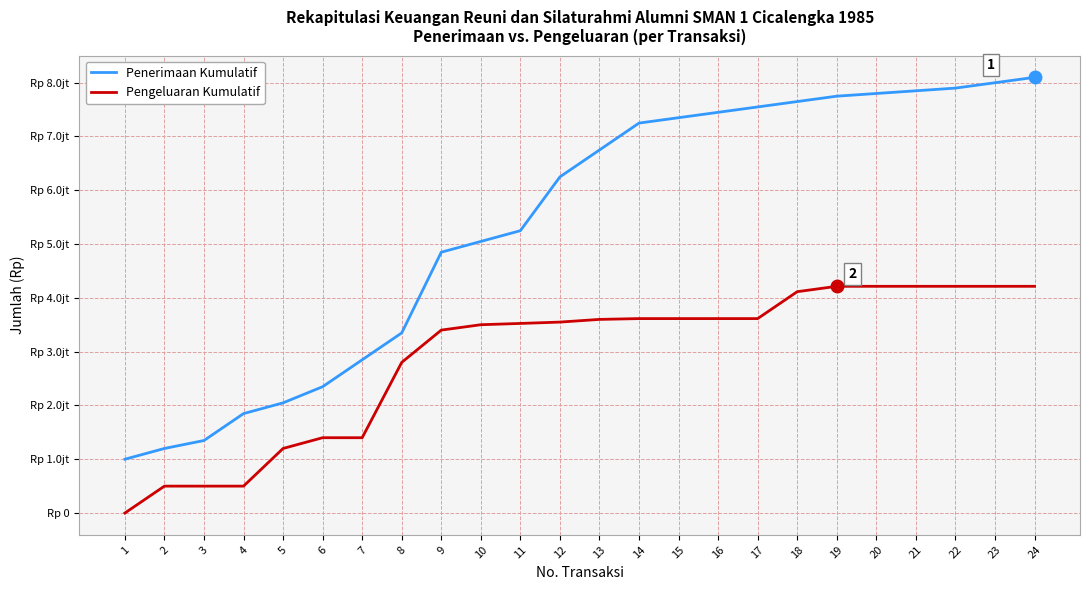

List the series in order of their peak value, highest first.

Penerimaan Kumulatif, Pengeluaran Kumulatif